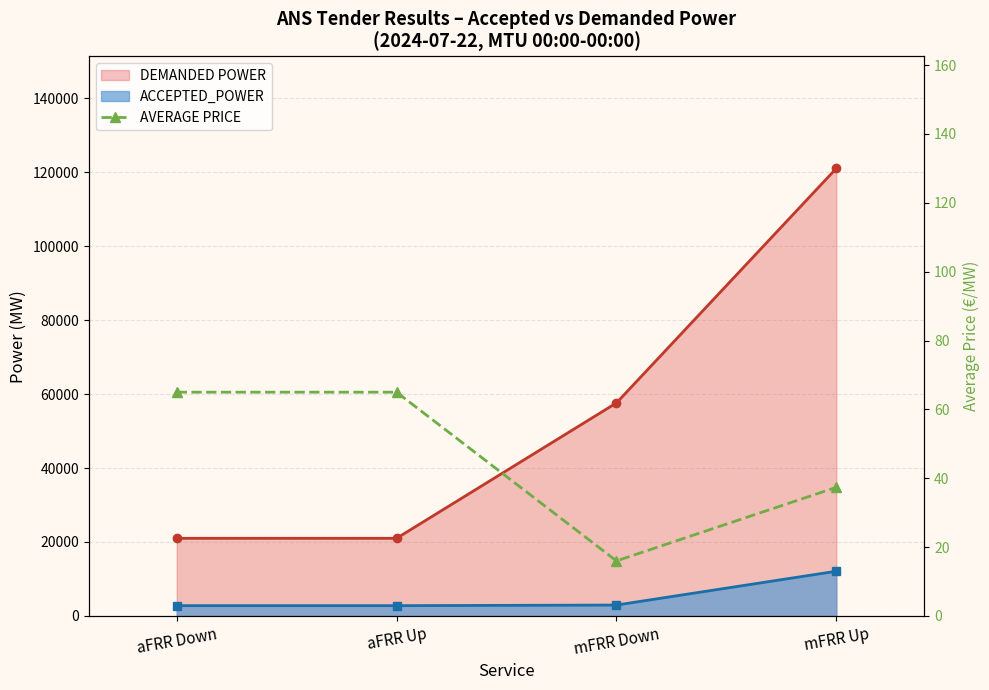

What is the value of the 2nd point from the left?

65.0